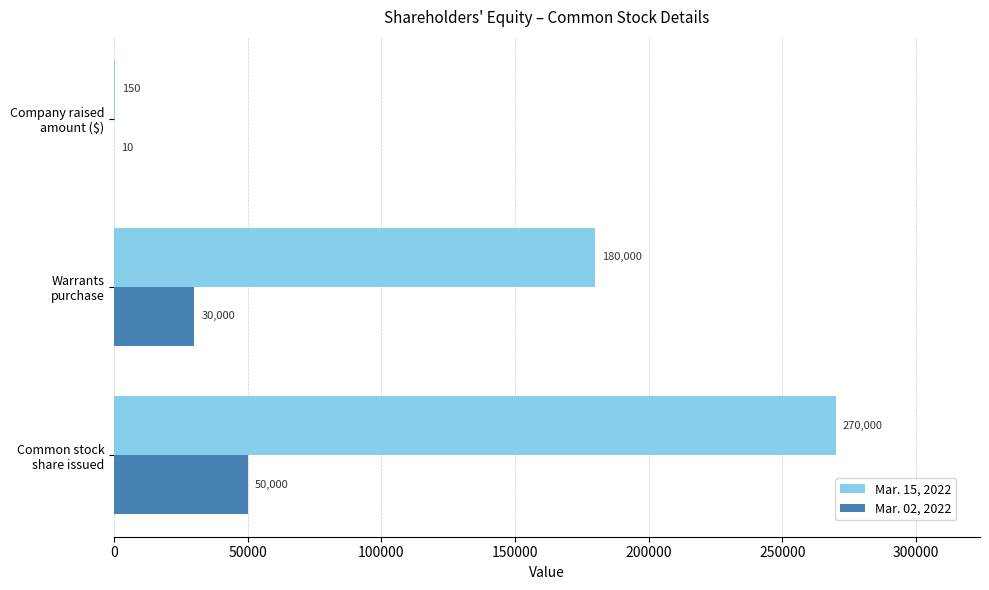

Which series has the largest total across all categories?

Mar. 15, 2022